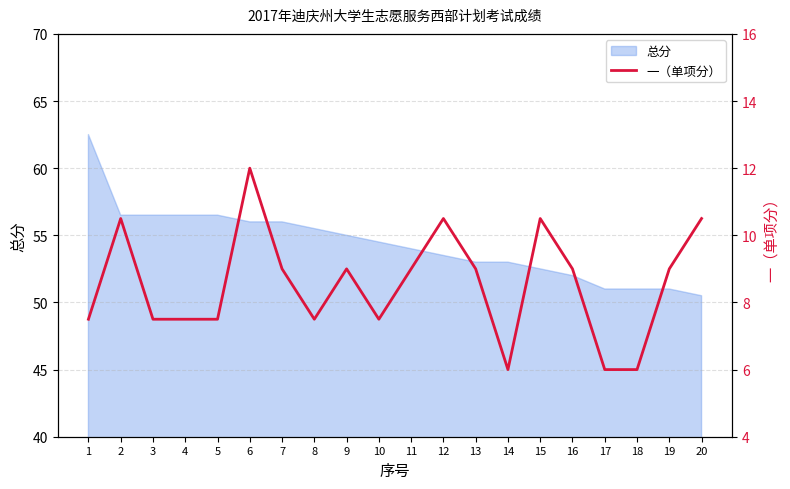

Reading right to left, transcribe all the data shown in this chart.

10.5	9.0	6.0	6.0	9.0	10.5	6.0	9.0	10.5	9.0	7.5	9.0	7.5	9.0	12.0	7.5	7.5	7.5	10.5	7.5